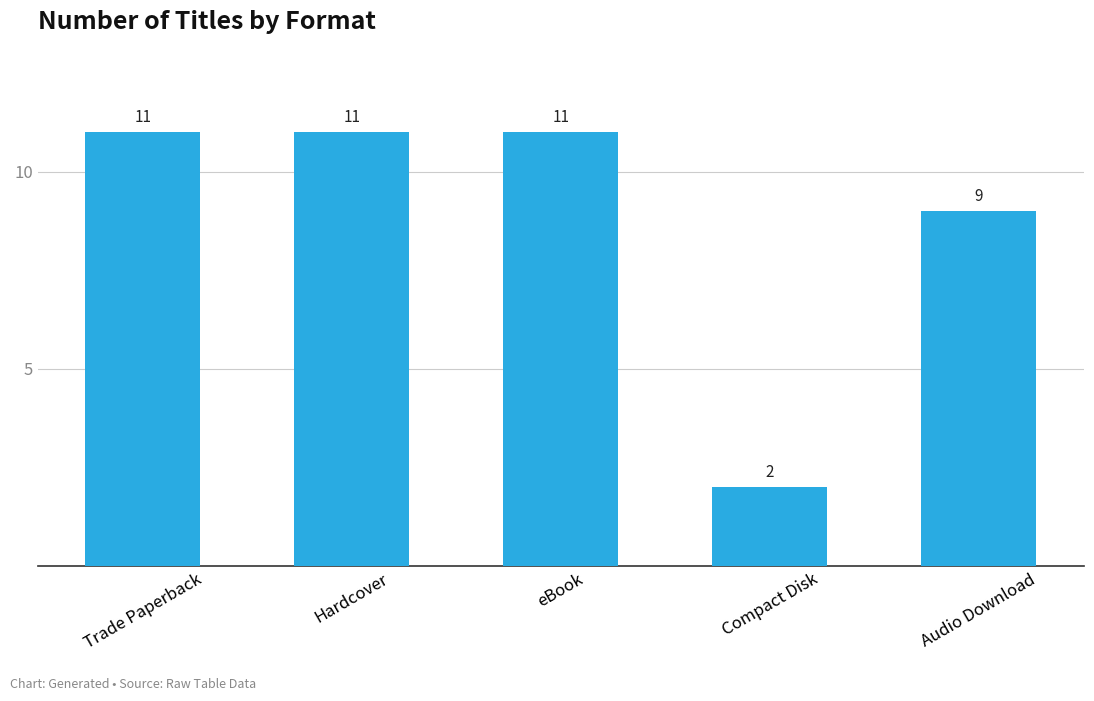

Reading right to left, list all the values displayed in this chart.

Audio Download=9	Compact Disk=2	eBook=11	Hardcover=11	Trade Paperback=11